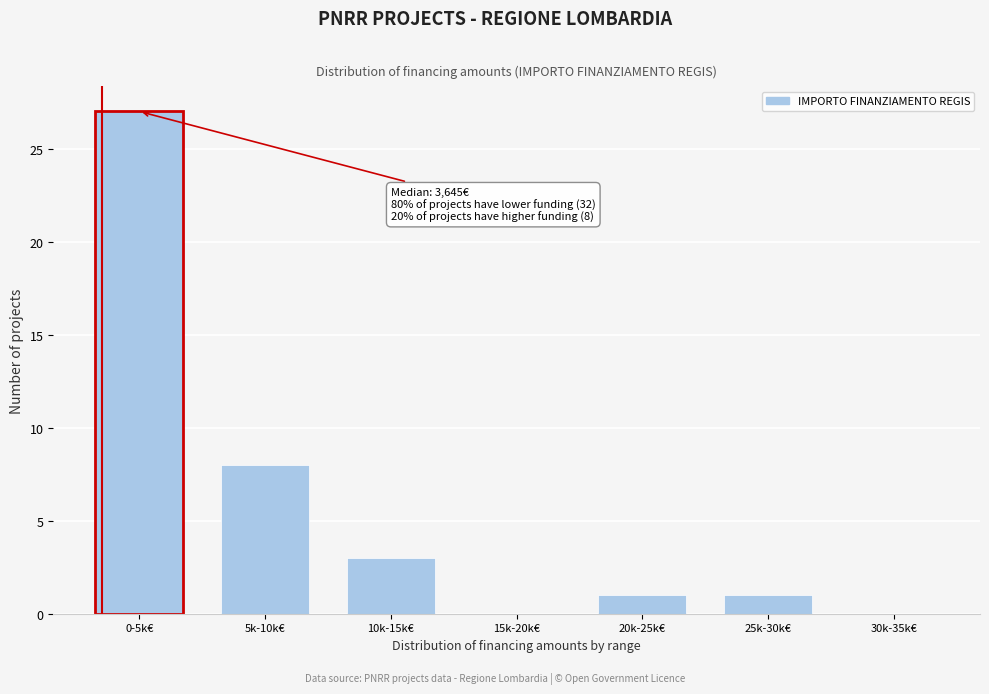

Reading left to right, list all the values displayed in this chart.

0-5k€=27	5k-10k€=8	10k-15k€=3	15k-20k€=0	20k-25k€=1	25k-30k€=1	30k-35k€=0